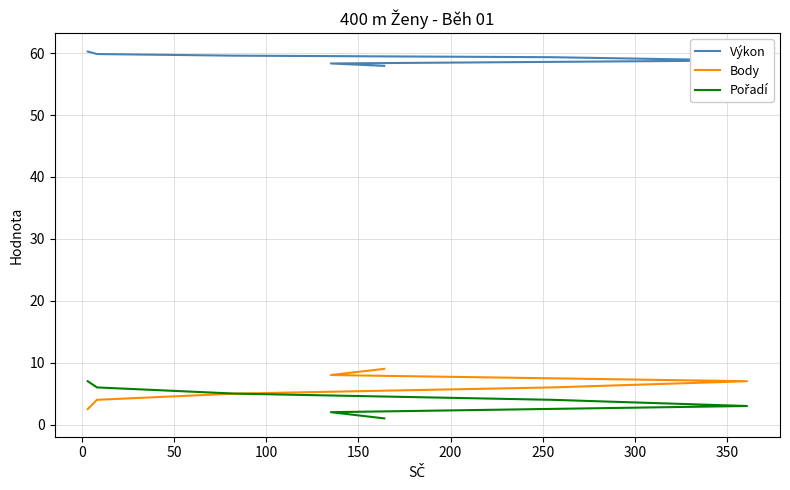

True or false: Výkon and Body intersect in this chart.

False